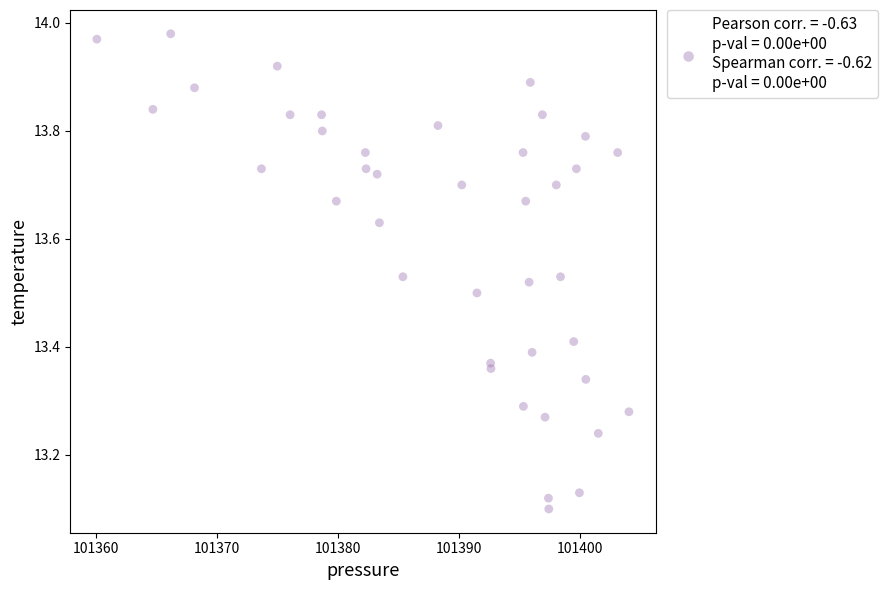

What is the range of X values (max minus min)?

44.0